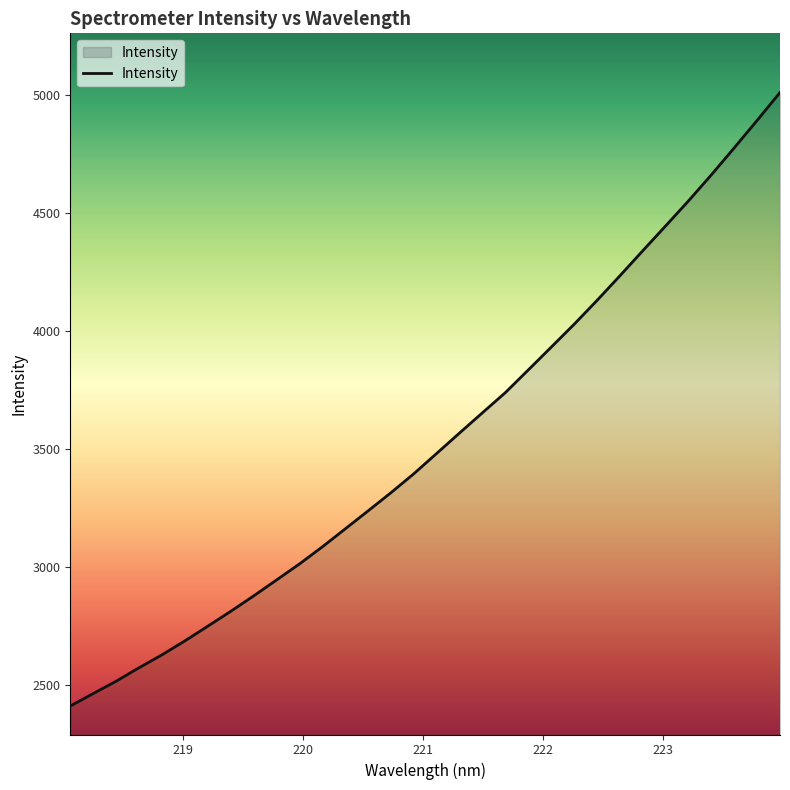

Does the chart have visible grid lines?

No